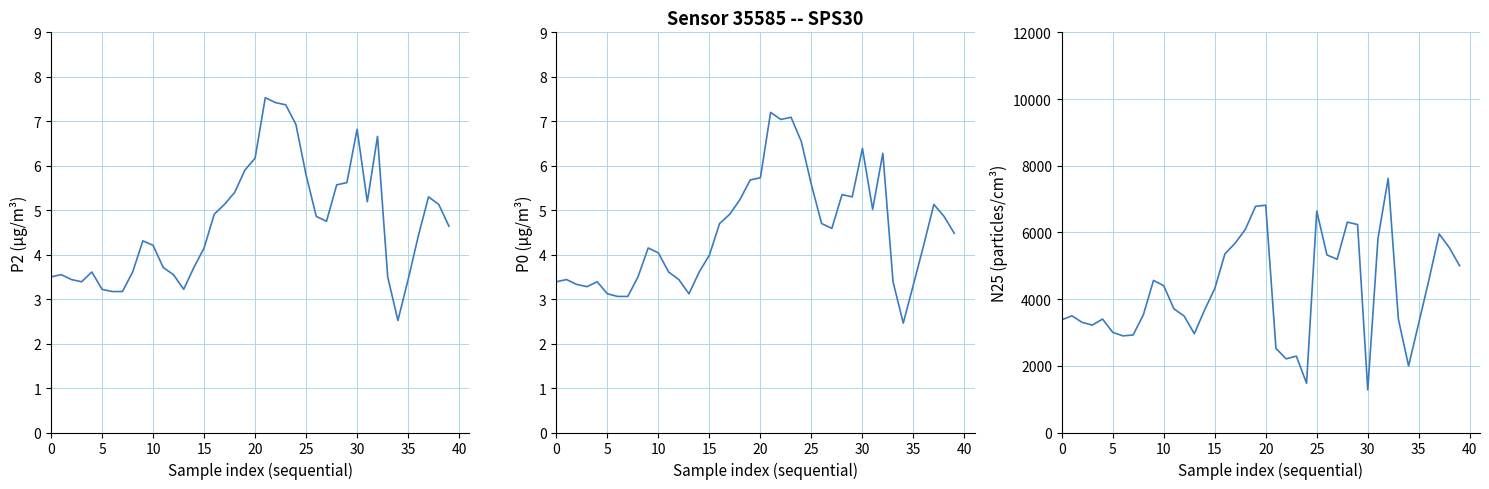

Is the value of N25 at 39 greater than the value of P0 at 17?

Yes